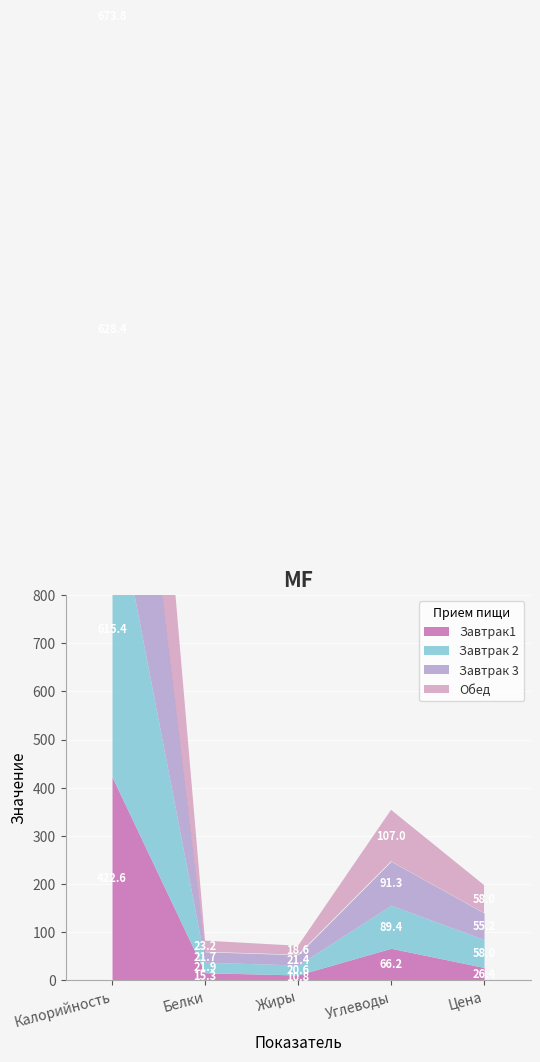

The value of Завтрак1 at Цена is 26.4. True or false?

True